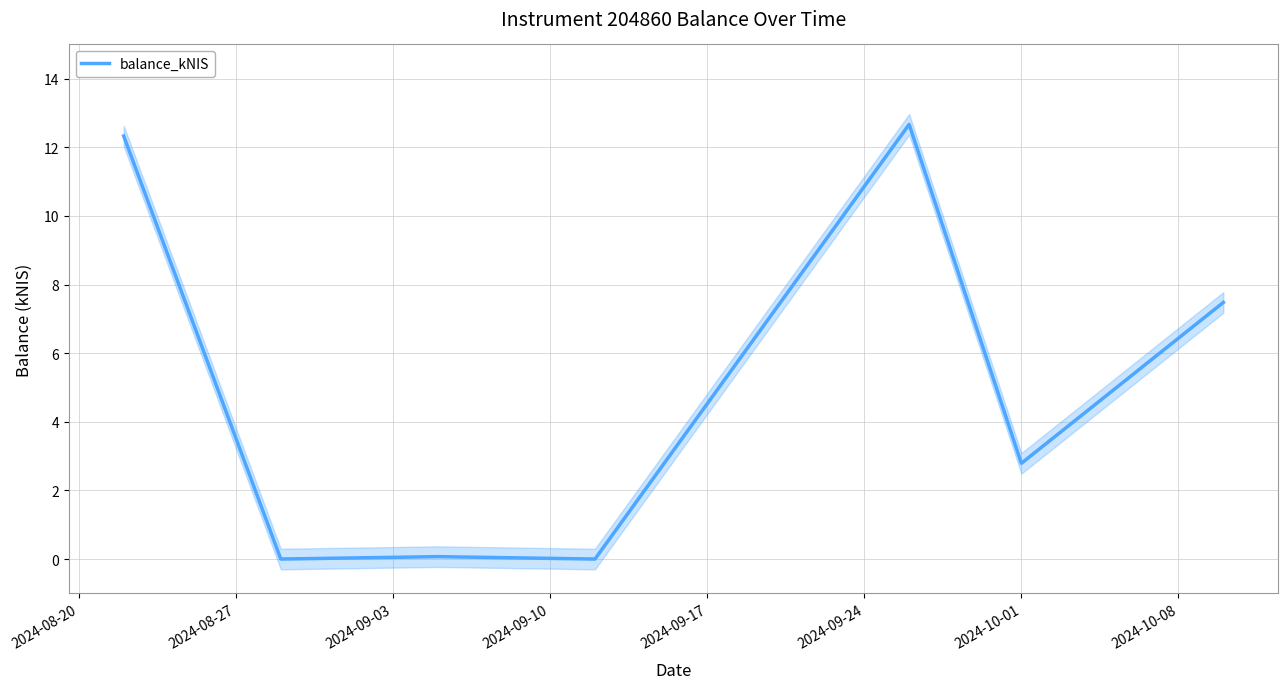

Does the chart have visible grid lines?

Yes